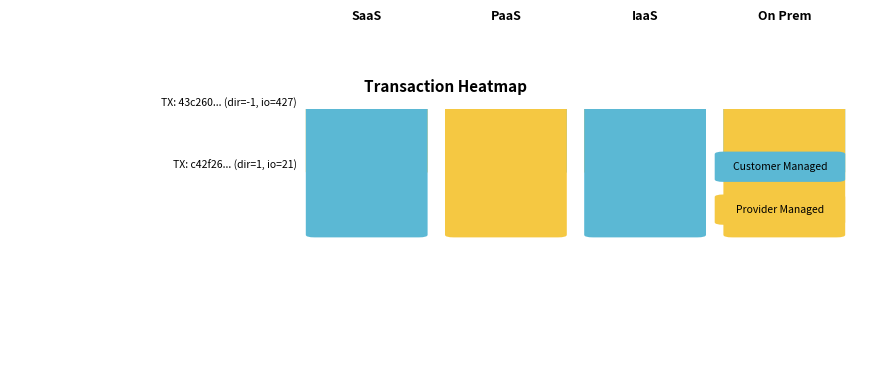

Is it true that c42f267734dc5502cde0bdd290c770b1a42cad1 equals 29 at io_index?

False